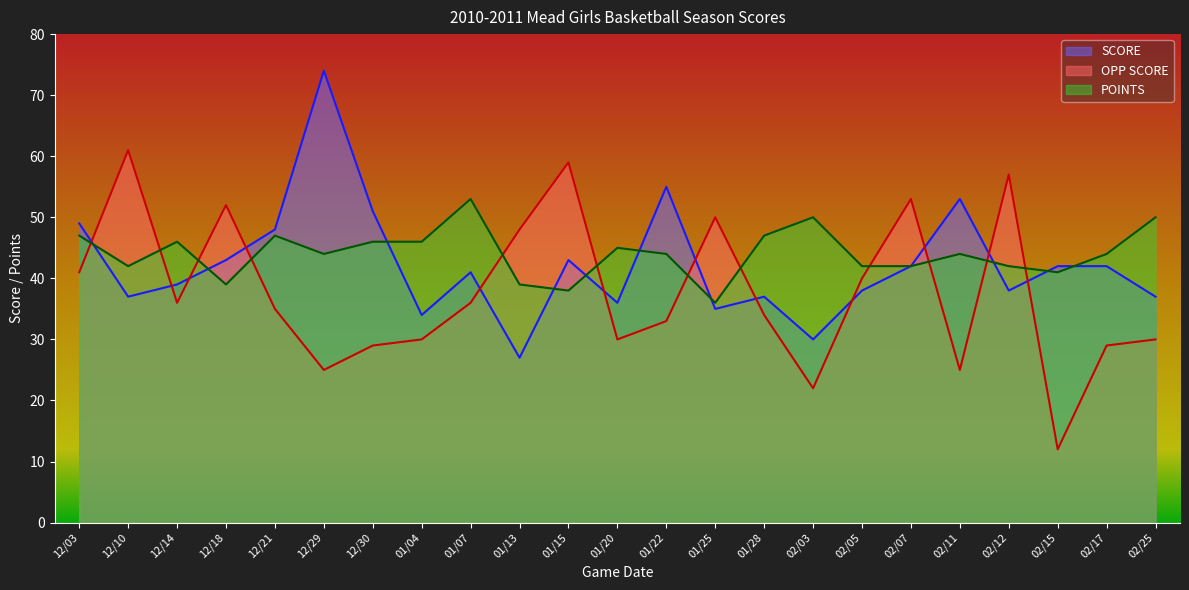

How many data points in OPP SCORE are less than 35?

11